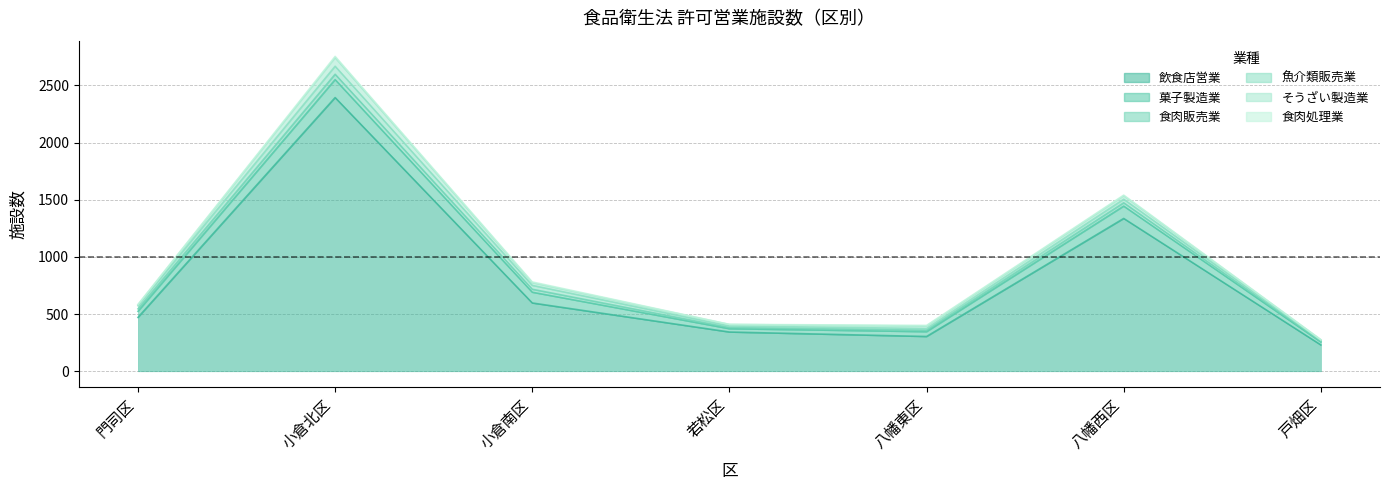

What are all the series names shown in the legend?

飲食店営業, 菓子製造業, 食肉販売業, 魚介類販売業, そうざい製造業, 食肉処理業